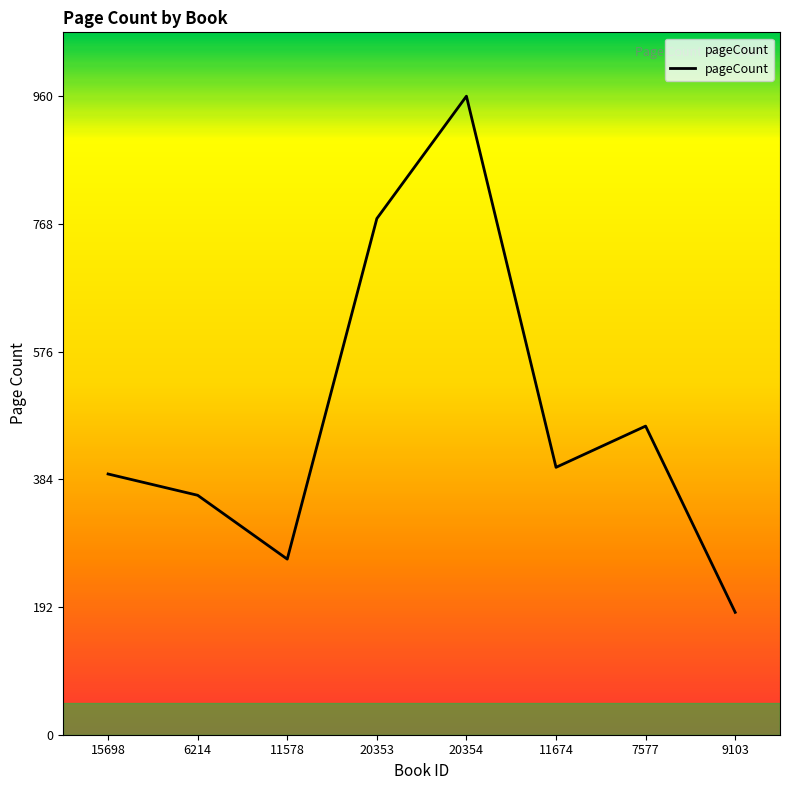

What is the difference between the values at 20354 and 11578?

696